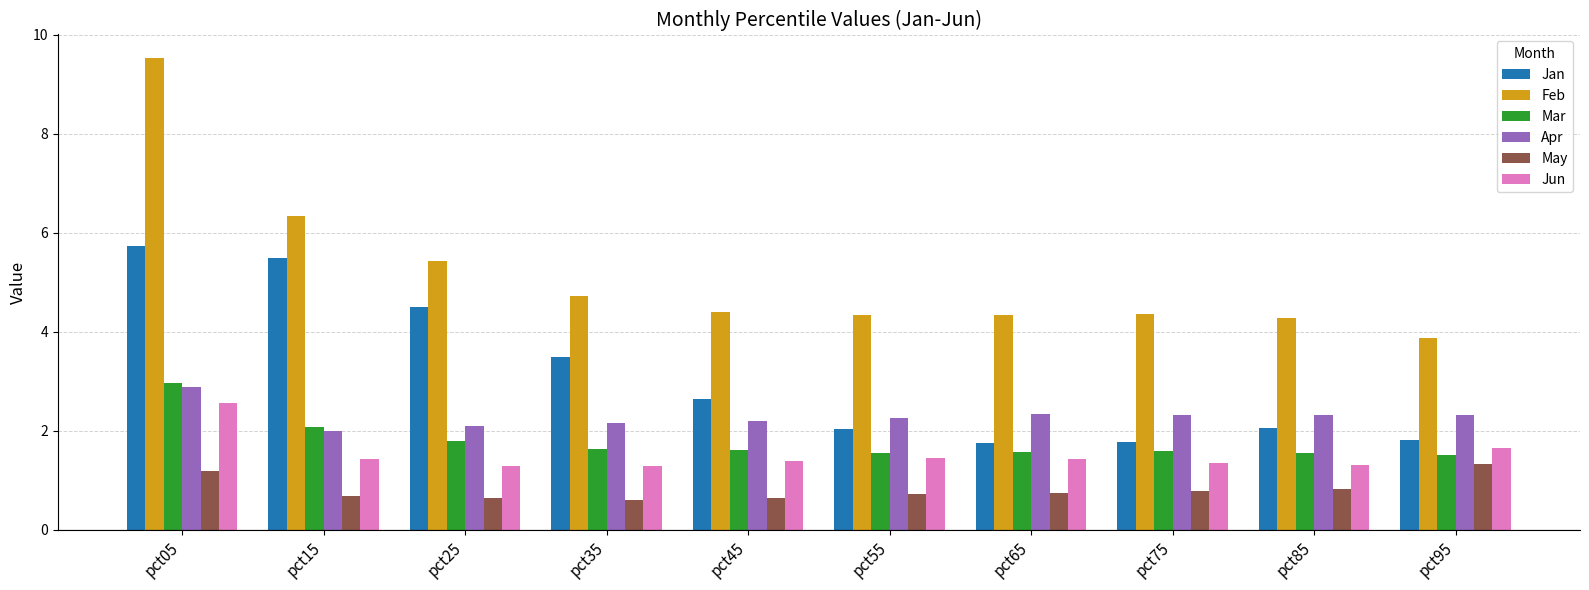

Which series has the largest range (max minus min)?

Feb